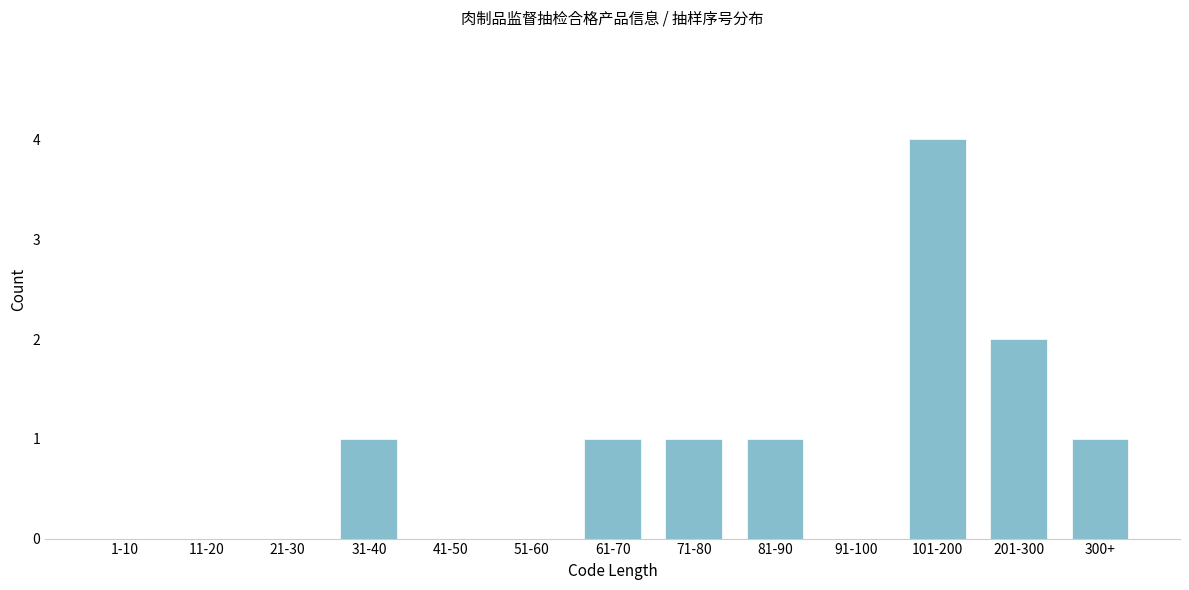

Reading left to right, what are all the values shown in this chart?

1-10=0	11-20=0	21-30=0	31-40=1	41-50=0	51-60=0	61-70=1	71-80=1	81-90=1	91-100=0	101-200=4	201-300=2	300+=1